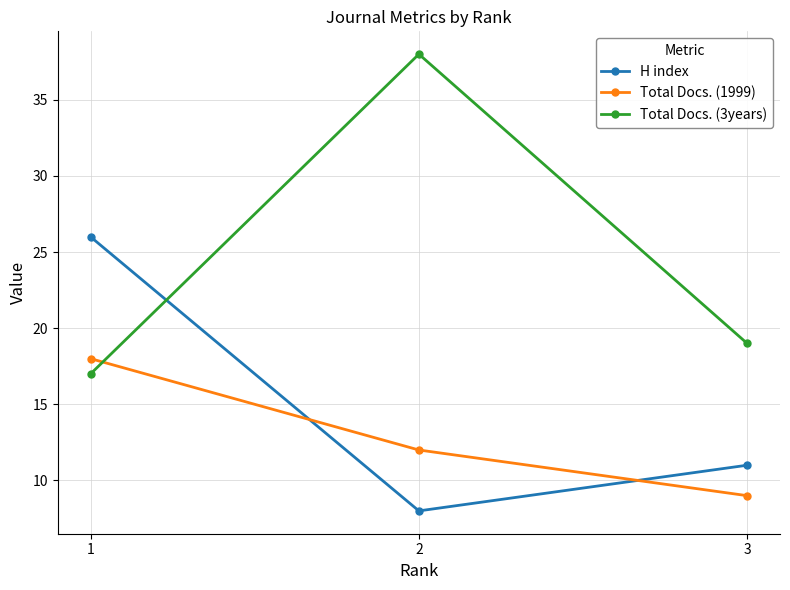

Rank the series at 1 from highest to lowest value.

H index, Total Docs. (1999), Total Docs. (3years)